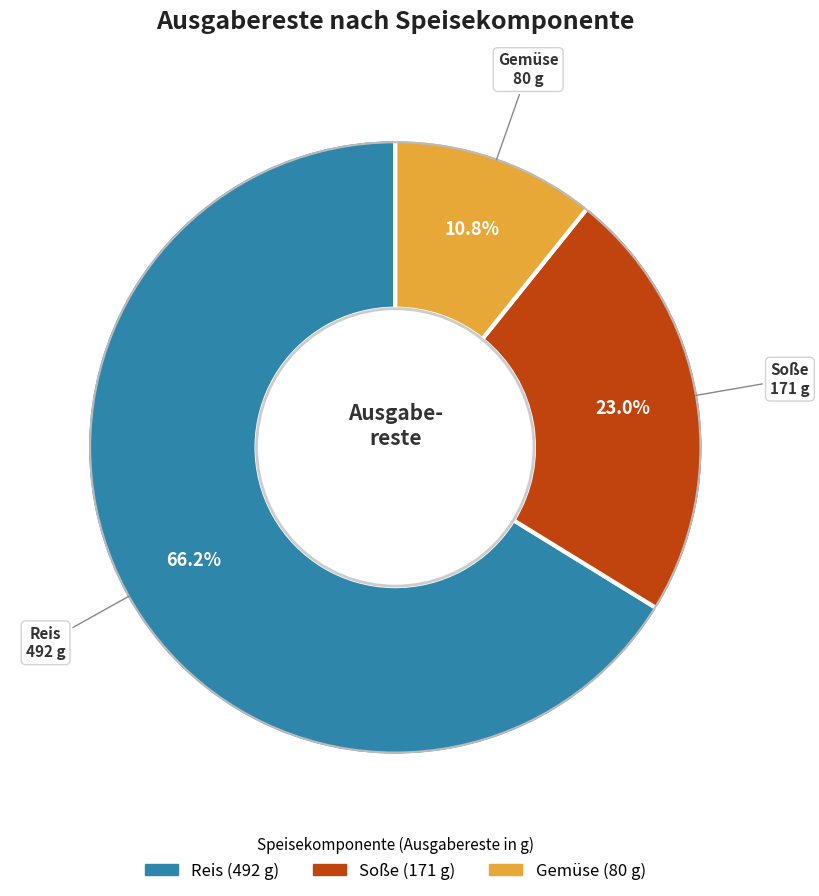

What is the ratio of the value at Gemüse to the value at Soße?

0.5